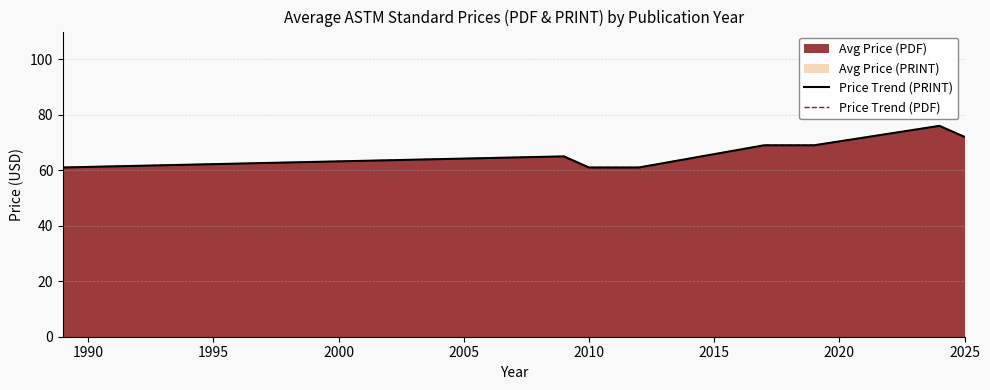

What is the difference between the maximum and minimum values in the Price Trend (PDF) series?

15.0